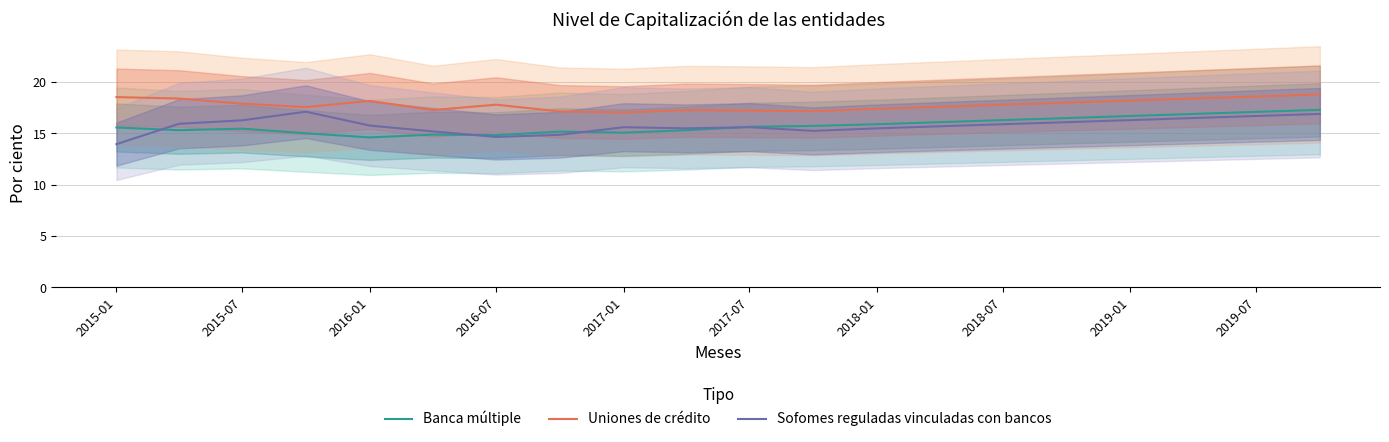

True or false: Uniones de crédito has more than 1 interior local peaks.

True